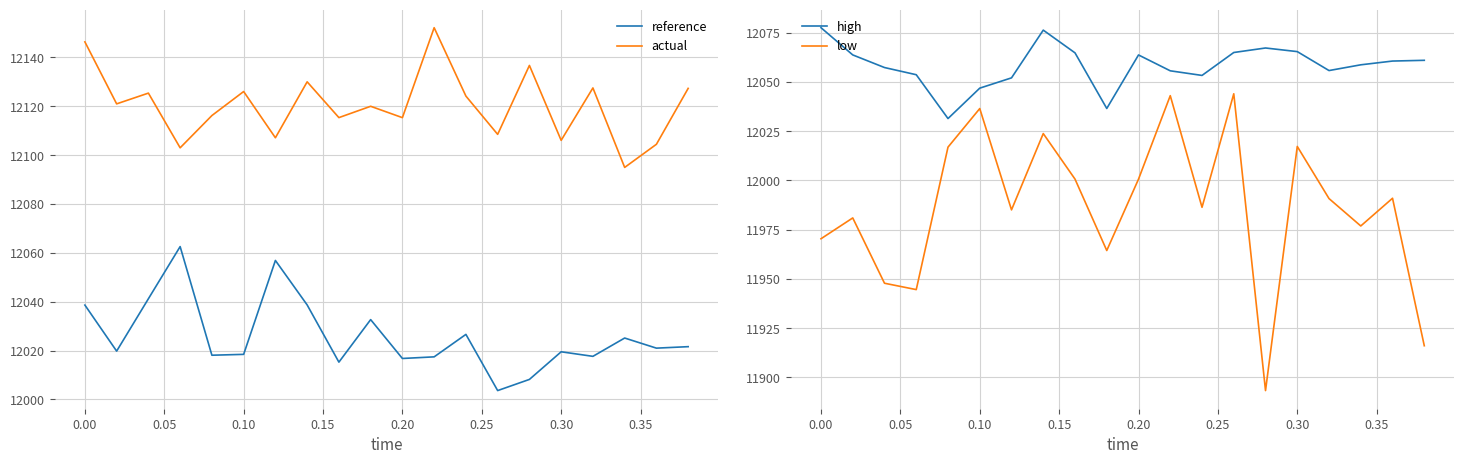

Rank the series by their average value, from lowest to highest.

low, reference, high, actual